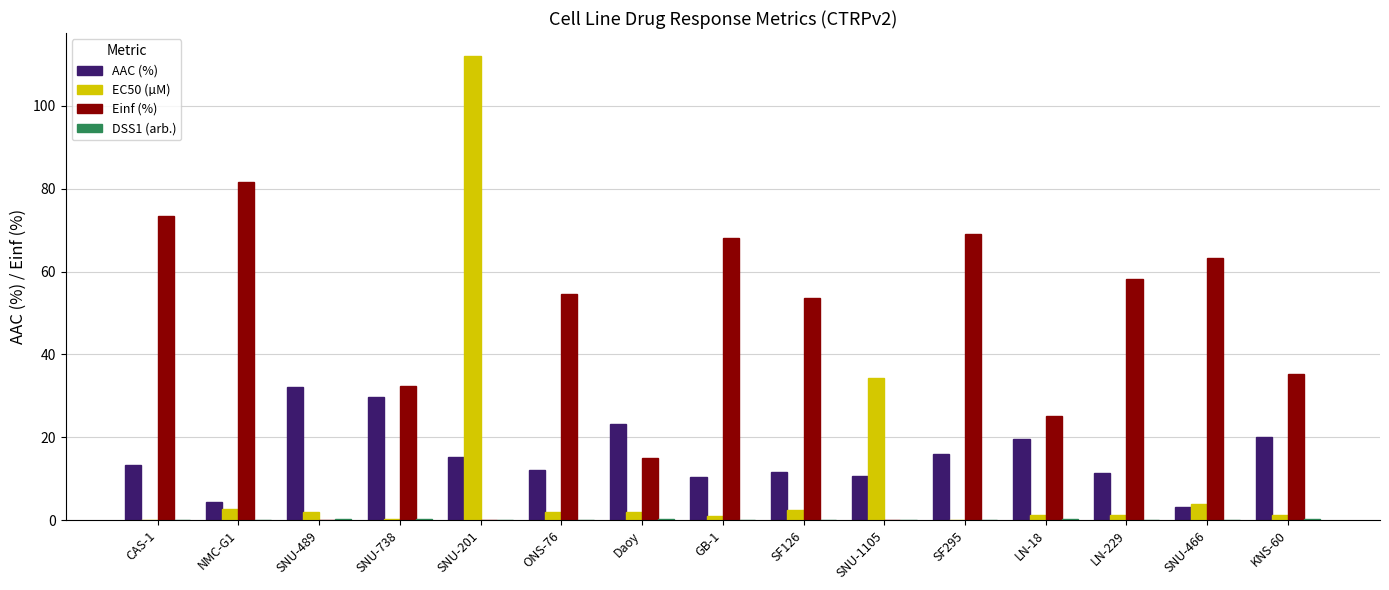

Which category has the highest value across all series?

SNU-201